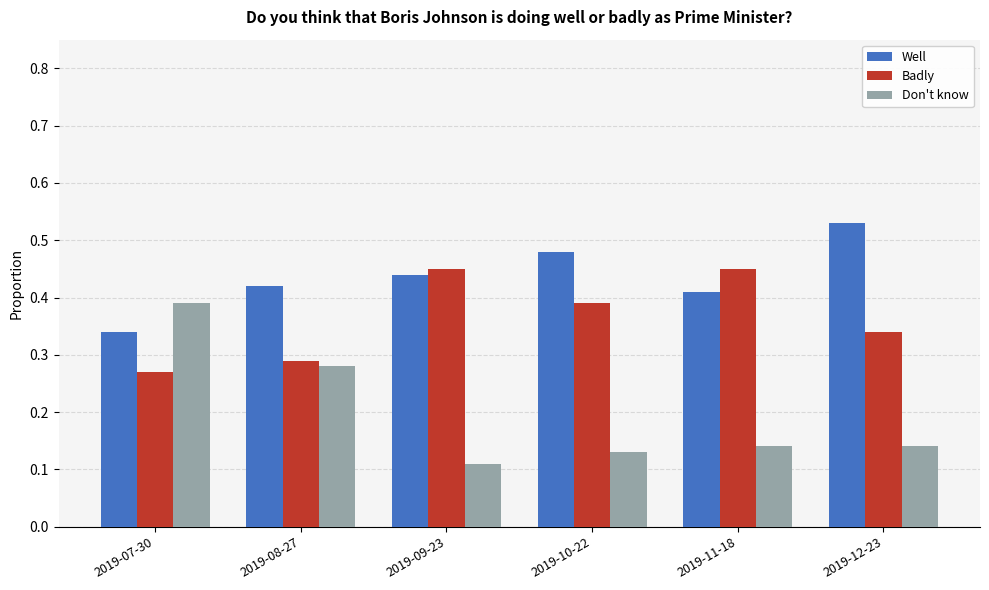

What is the total value across all series at 2019-07-30?

1.0